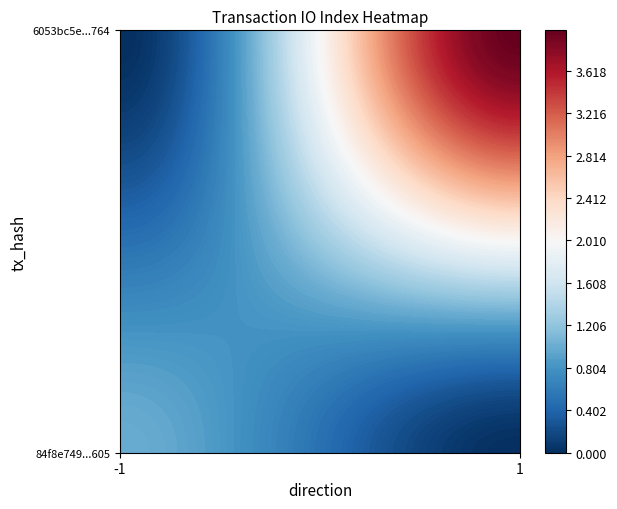

Count the number of categories in the chart.

2